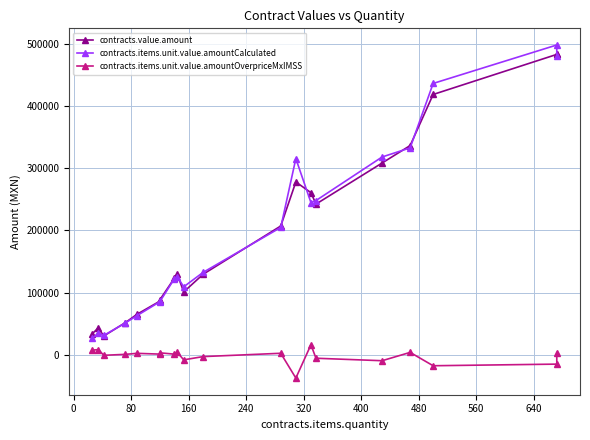

True or false: contracts.items.unit.value.amountCalculated has more than 0 points higher than both neighbors.

True